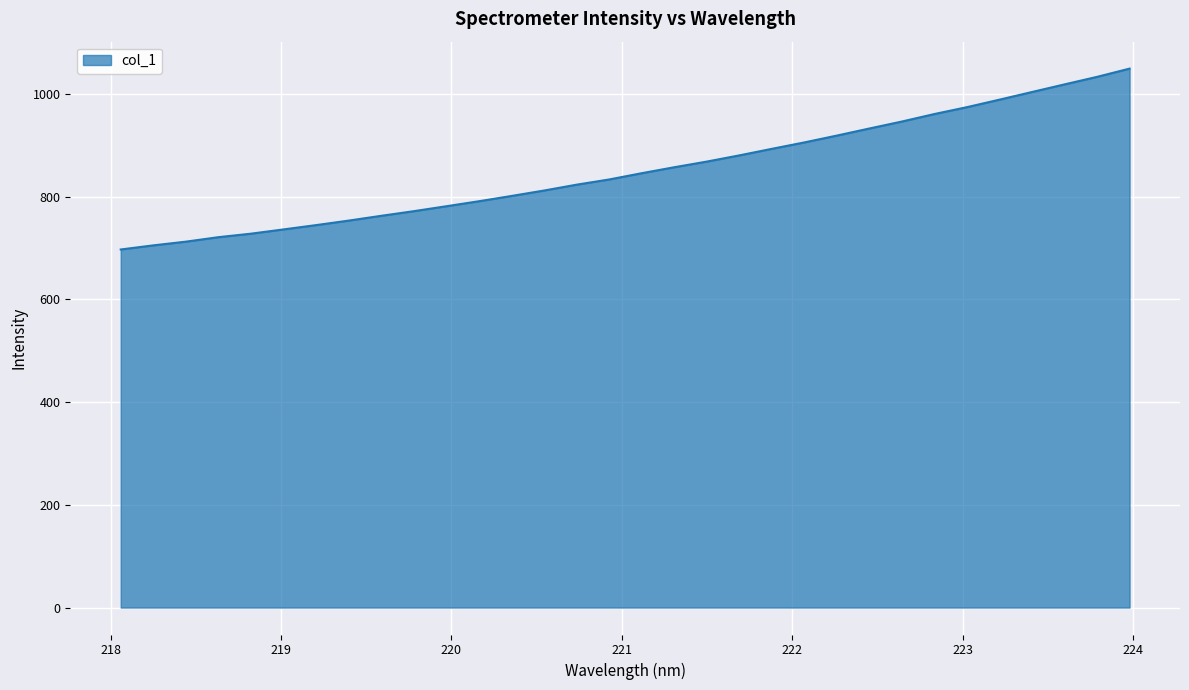

Does the chart display data point markers on the line(s)?

No